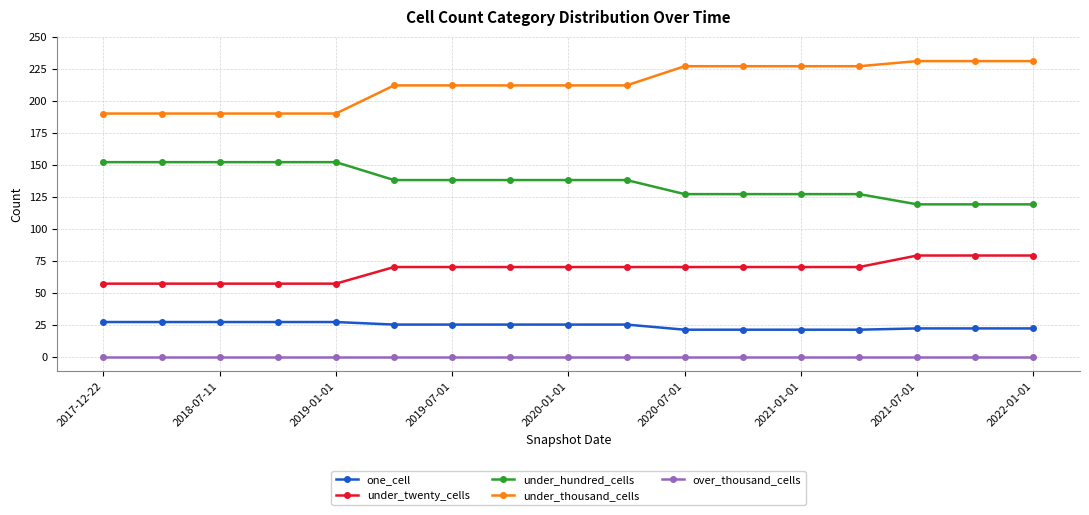

What is the value of the one_cell point at the 7th from the left?

25